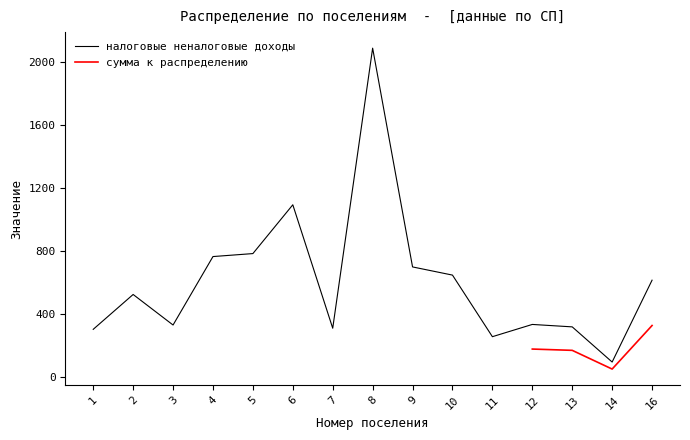

What is the value of the 14th point from the left?

95.4